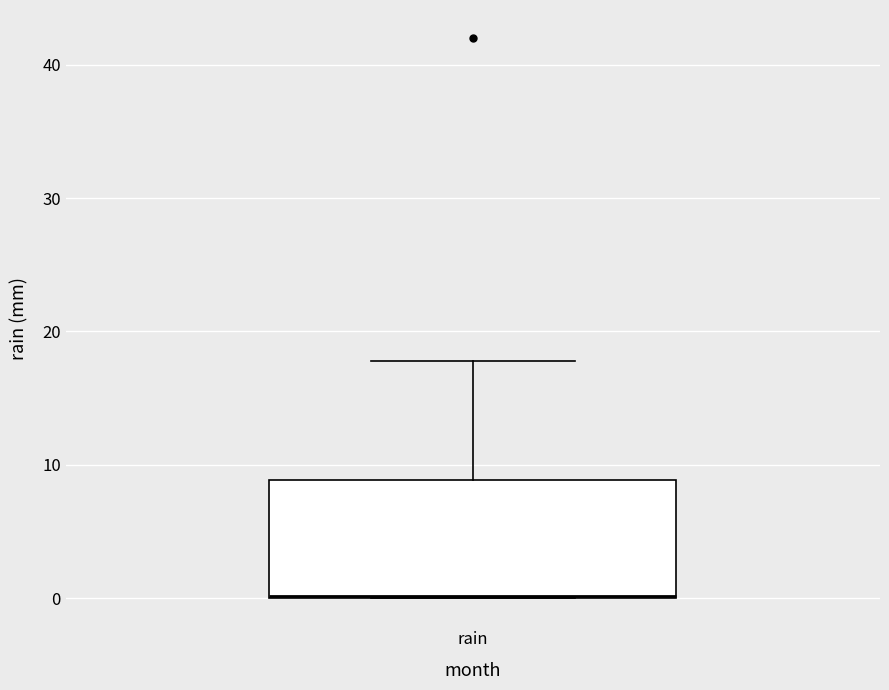

Where does the upper whisker of the box for rain end on the y-axis? The values are not printed on the chart, so give them approximately, as read against the axis.

18